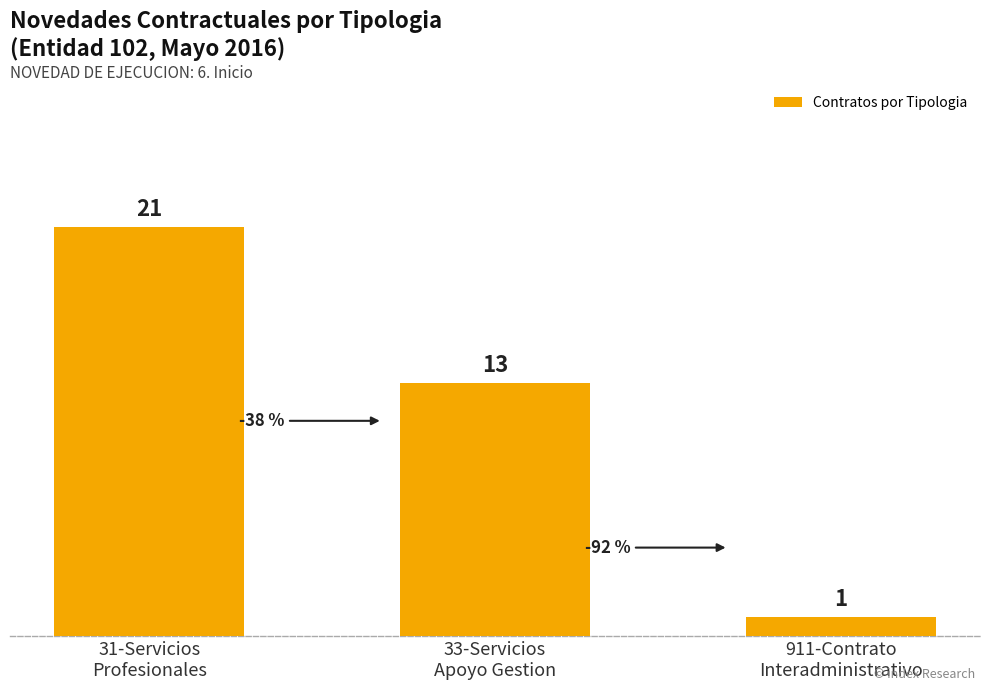

Reading left to right, what are all the values shown in this chart?

21	13	1